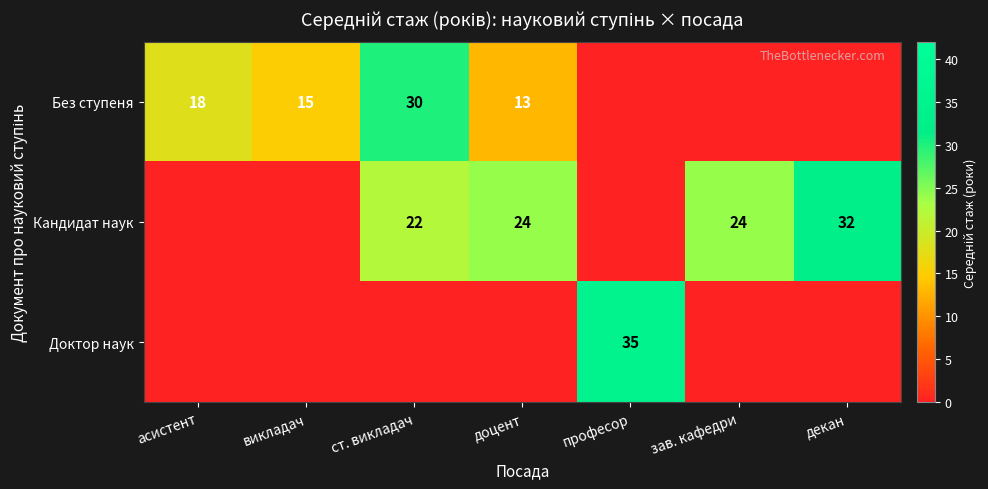

The Кандидат наук series shows 31 at ст. викладач. True or false?

False